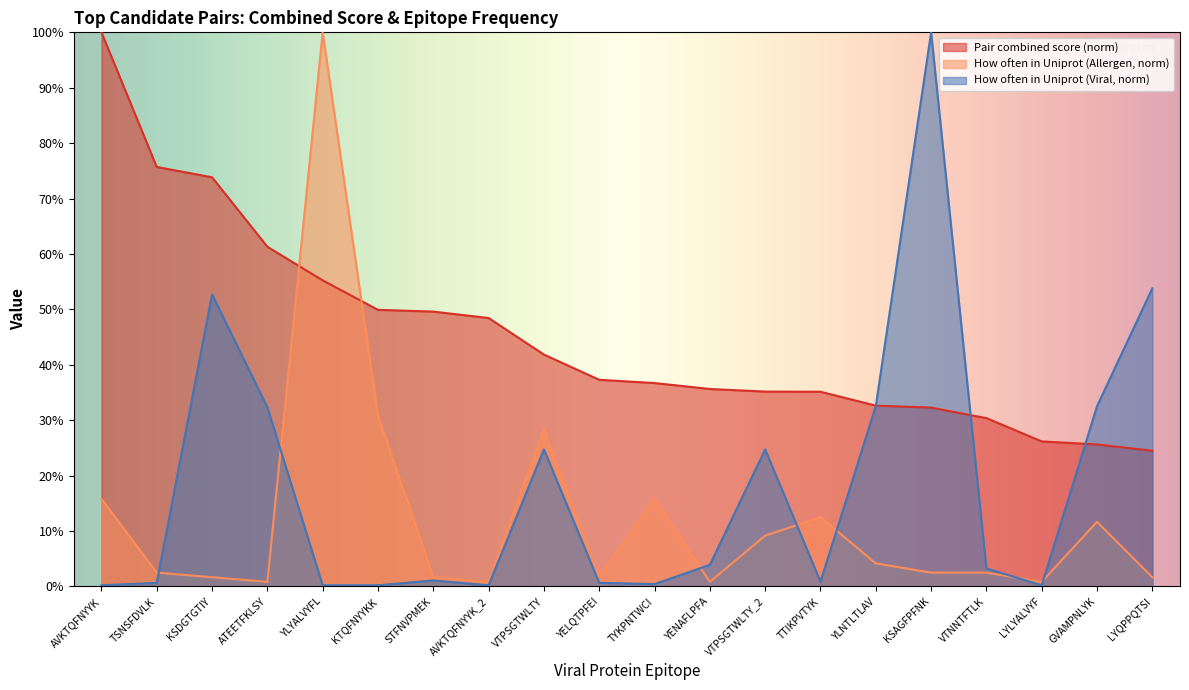

True or false: How often in Uniprot (Viral) has more than 1 points higher than both neighbors.

True